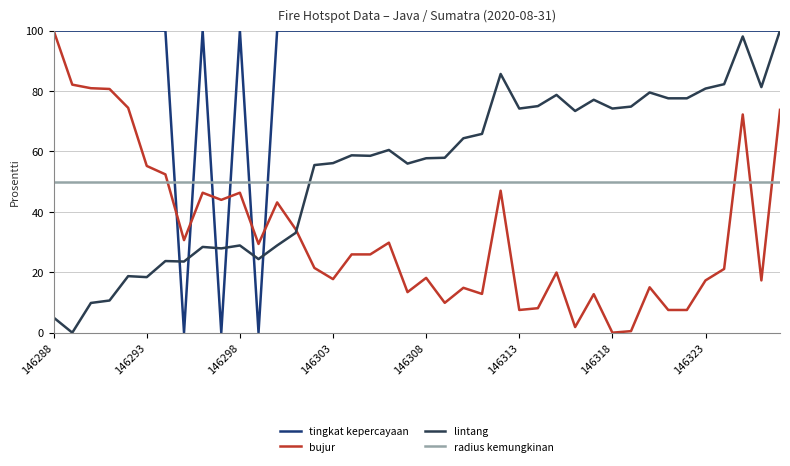

Which series has the largest total across all categories?

tingkat kepercayaan